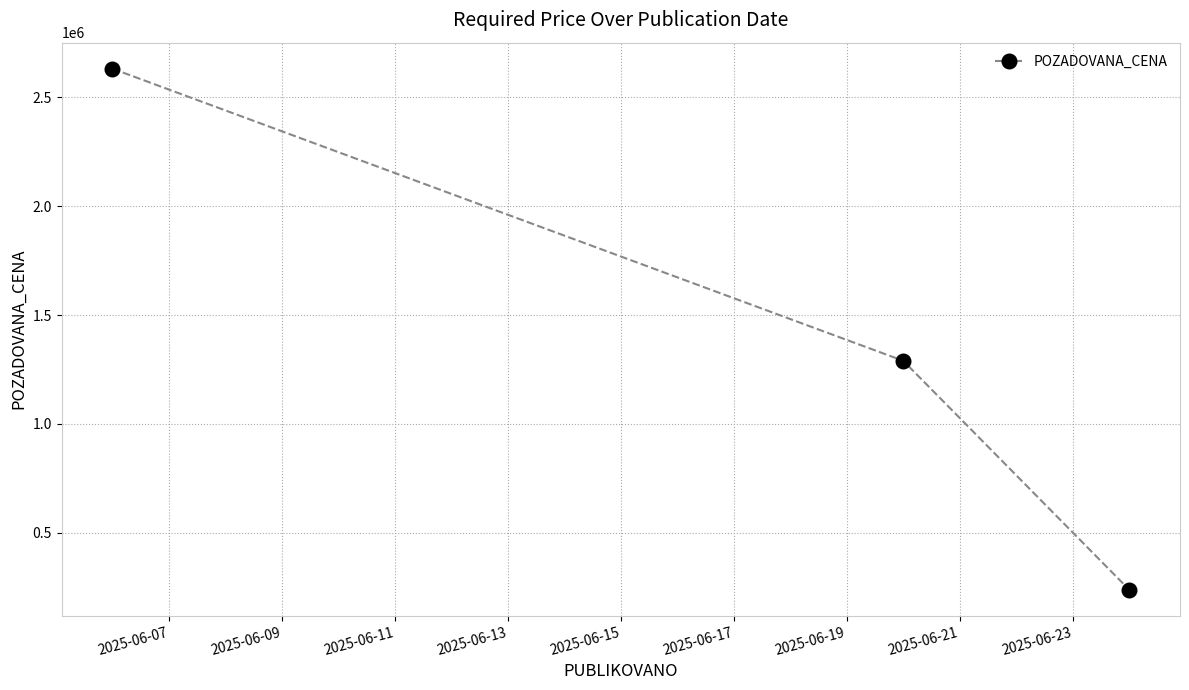

What is the average value?

1386667